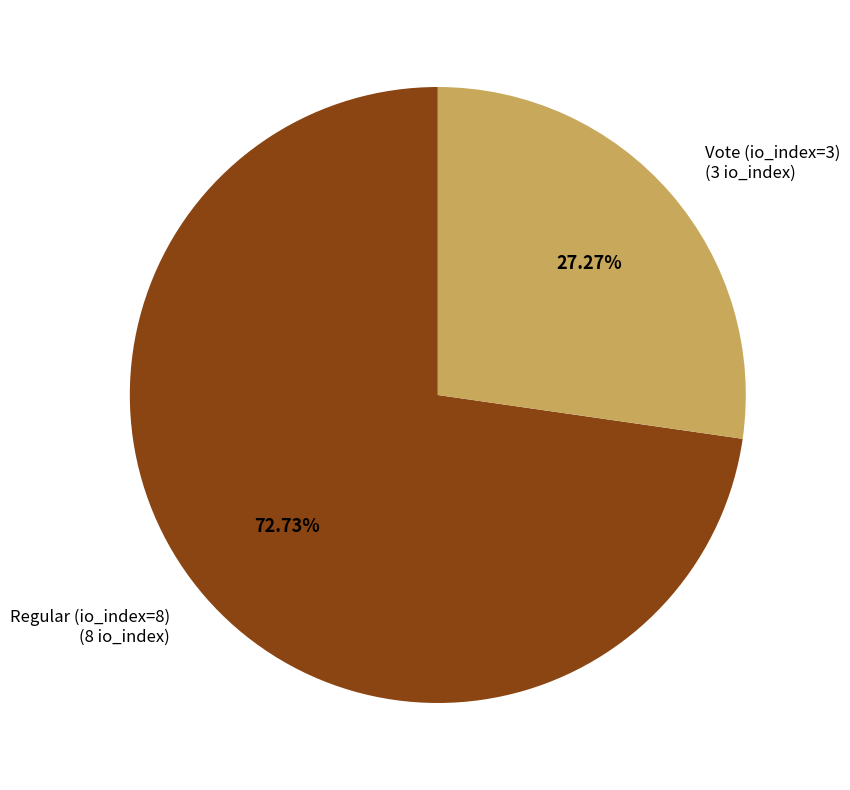

Is it true that Vote (io_index=3) is 35% of the pie?

False